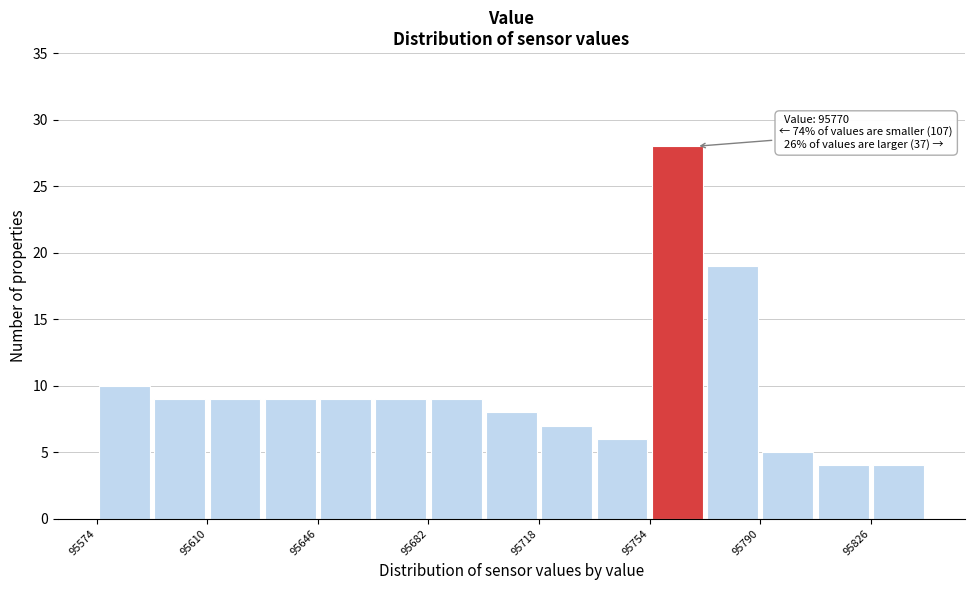

Around what value on the x-axis is the tallest bar? Give the approximate position of its centre, as read against the axis.

95765